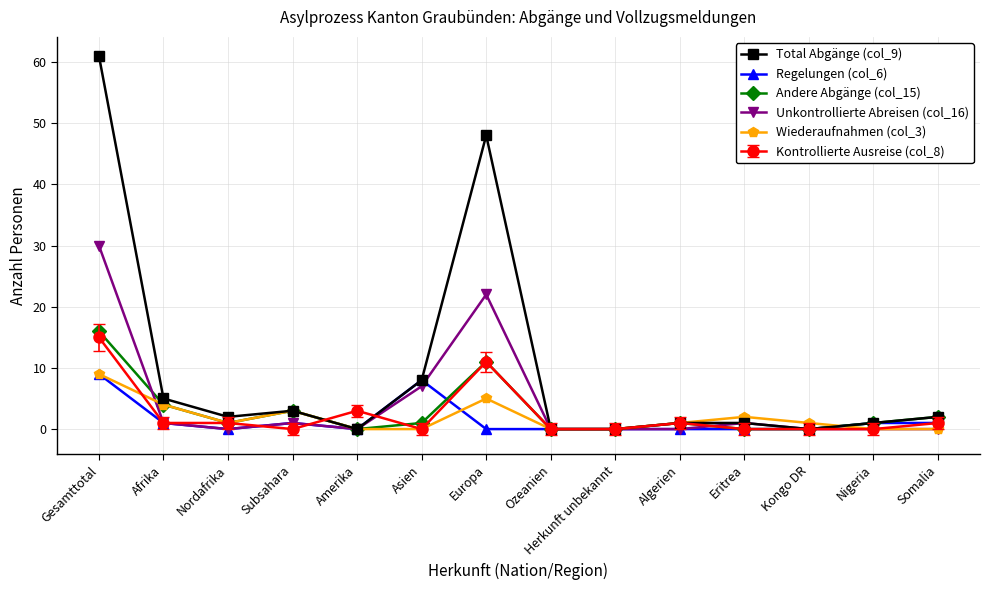

Which category has the highest value across all series?

Gesamttotal